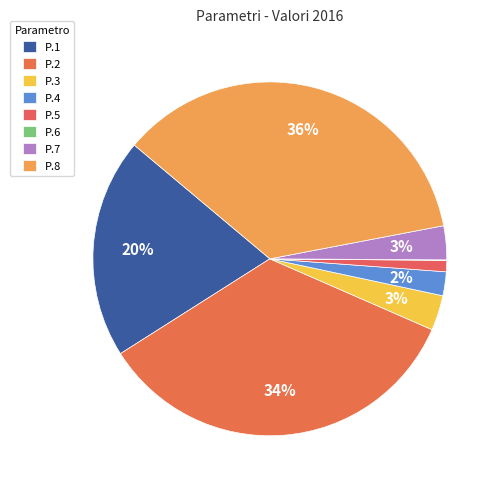

To the nearest percent, what is the average slice percentage?

12%